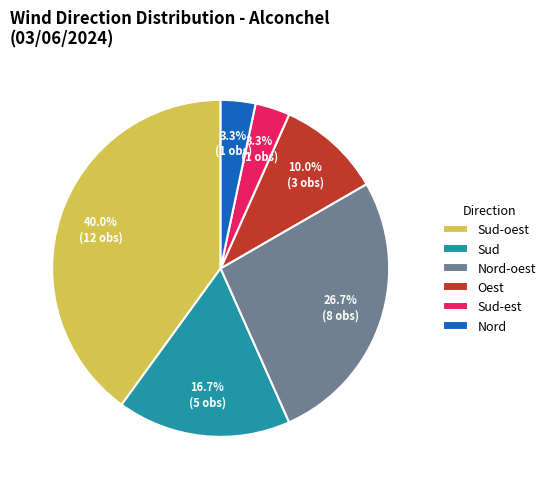

Which has a higher value, Sud or Sud-est?

Sud